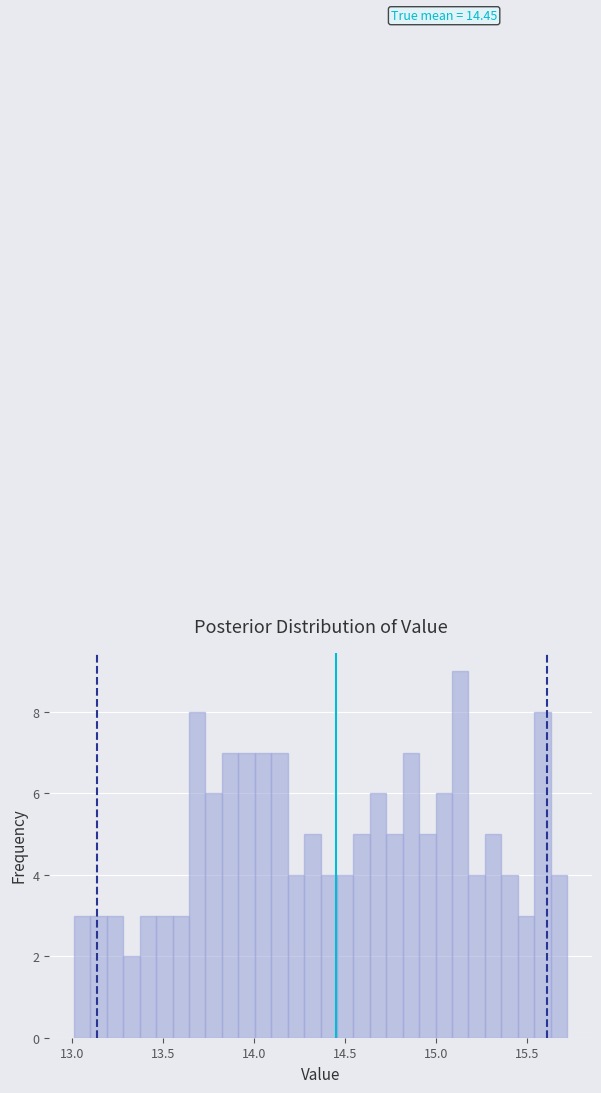

Read against the x-axis, roughly where is the centre of the tallest bar?

15.15